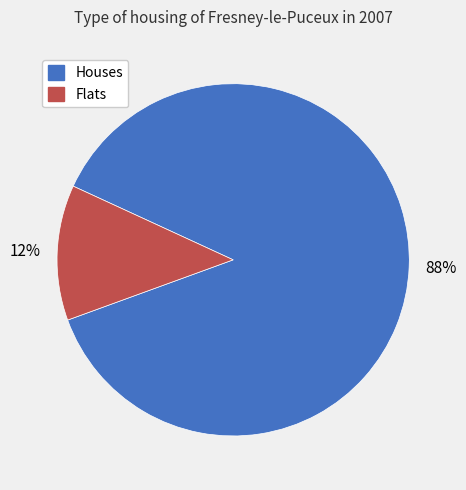

Does any single category account for the majority?

Yes